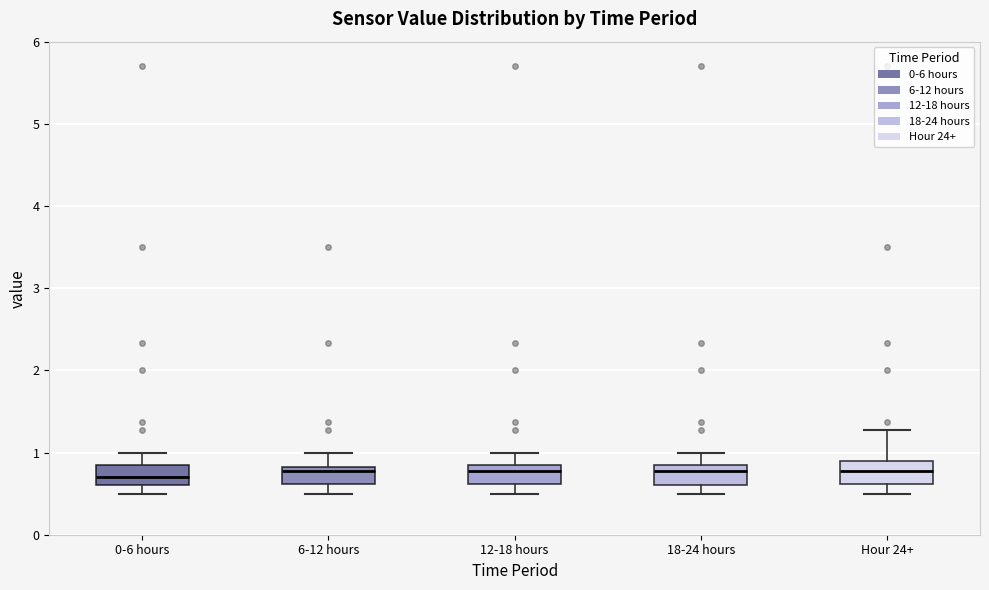

Reading left to right, transcribe this box plot: for each box, give where its median line is, the range the box spans, and where its two whiskers end, as read against the y-axis. The values are not printed on the chart, so give them approximately, as read against the axis.

0-6 hours: median 0.7, box 0.6 to 0.8, whiskers 0.5 to 1.0
6-12 hours: median 0.8 (just below the box's upper edge), box 0.6 to 0.8, whiskers 0.5 to 1.0
12-18 hours: median 0.8 (just below the box's upper edge), box 0.6 to 0.8, whiskers 0.5 to 1.0
18-24 hours: median 0.8 (just below the box's upper edge), box 0.6 to 0.8, whiskers 0.5 to 1.0
Hour 24+: median 0.8, box 0.6 to 0.9, whiskers 0.5 to 1.3